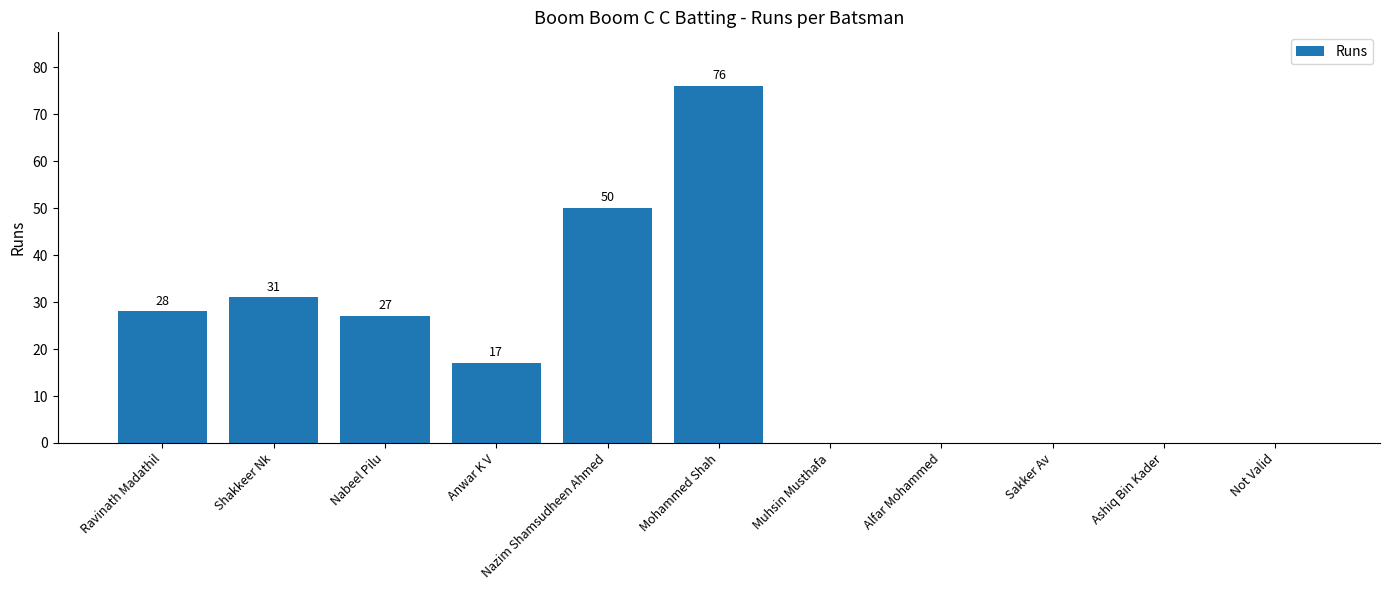

What is the change in value from Mohammed Shah to Not Valid?

-76